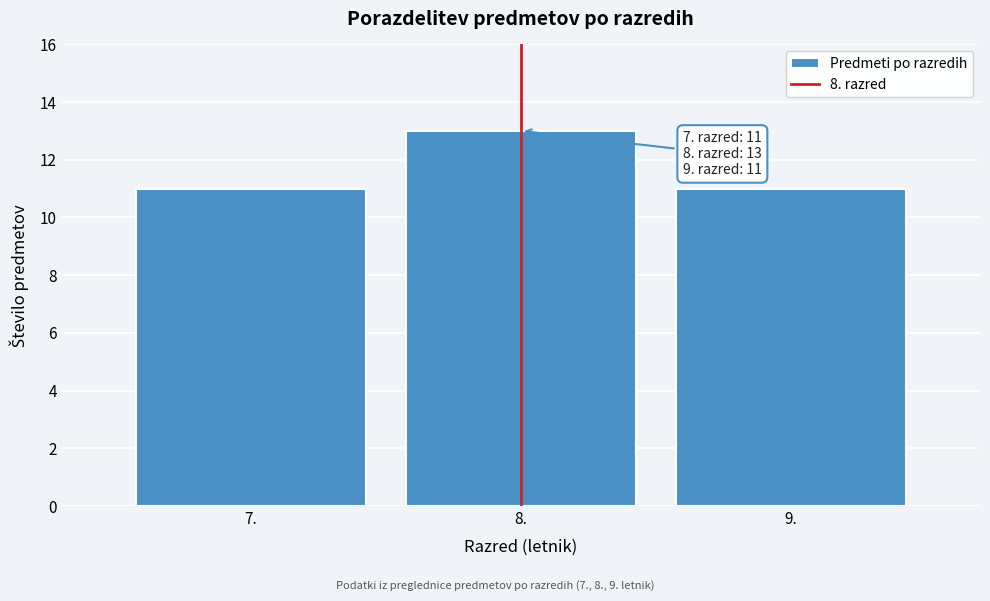

Which range on the x-axis has the tallest bar?

7.5 to 8.5